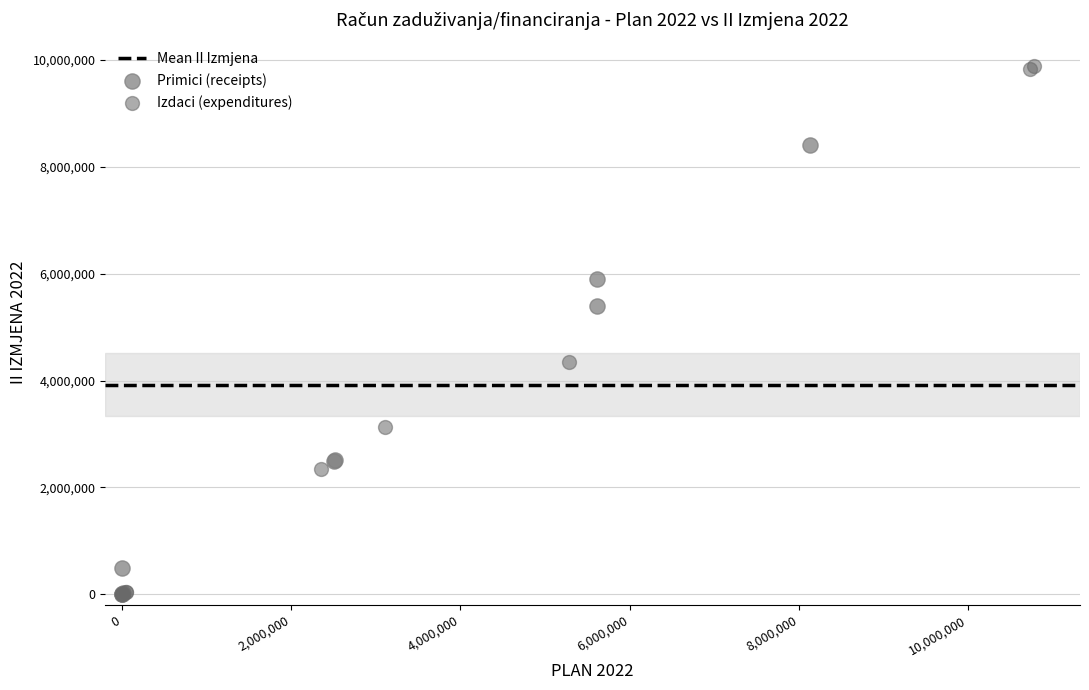

Which series has the largest Y range (max minus min)?

Izdaci (expenditures)